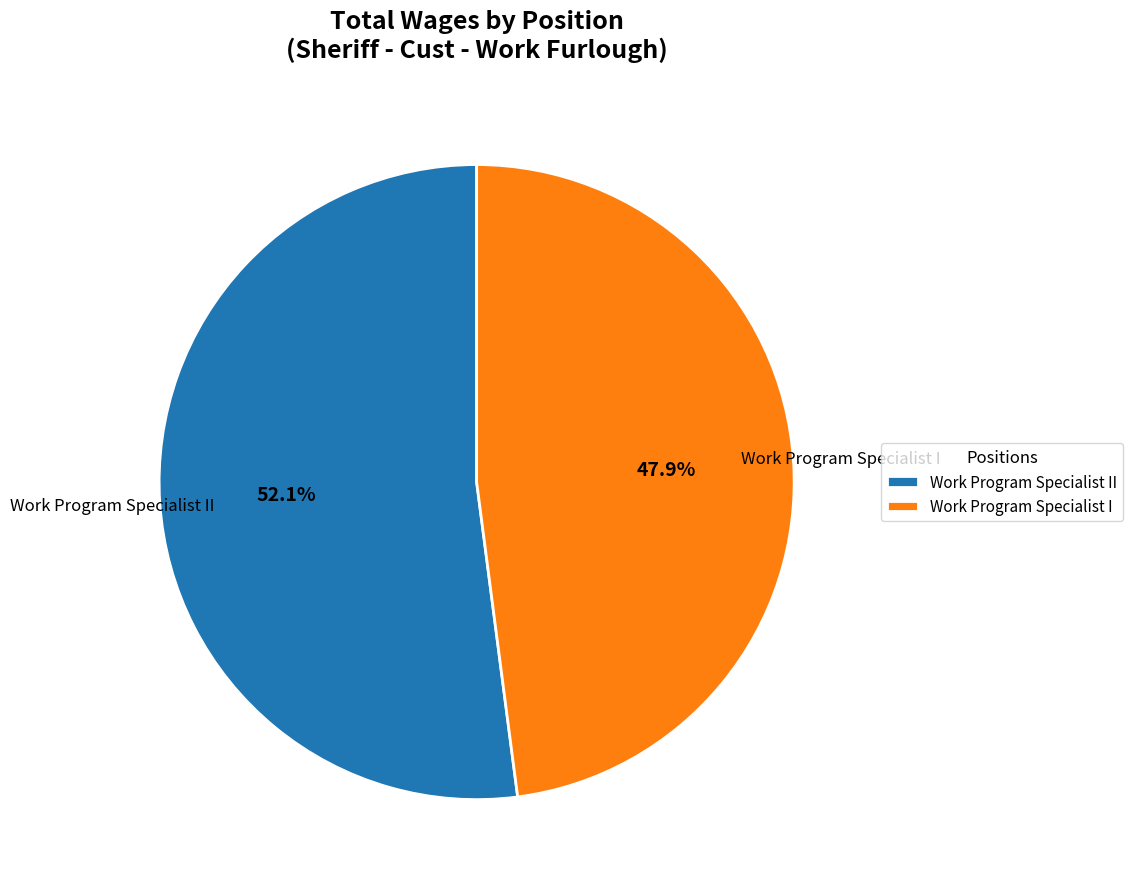

How many segments does this pie chart have?

2